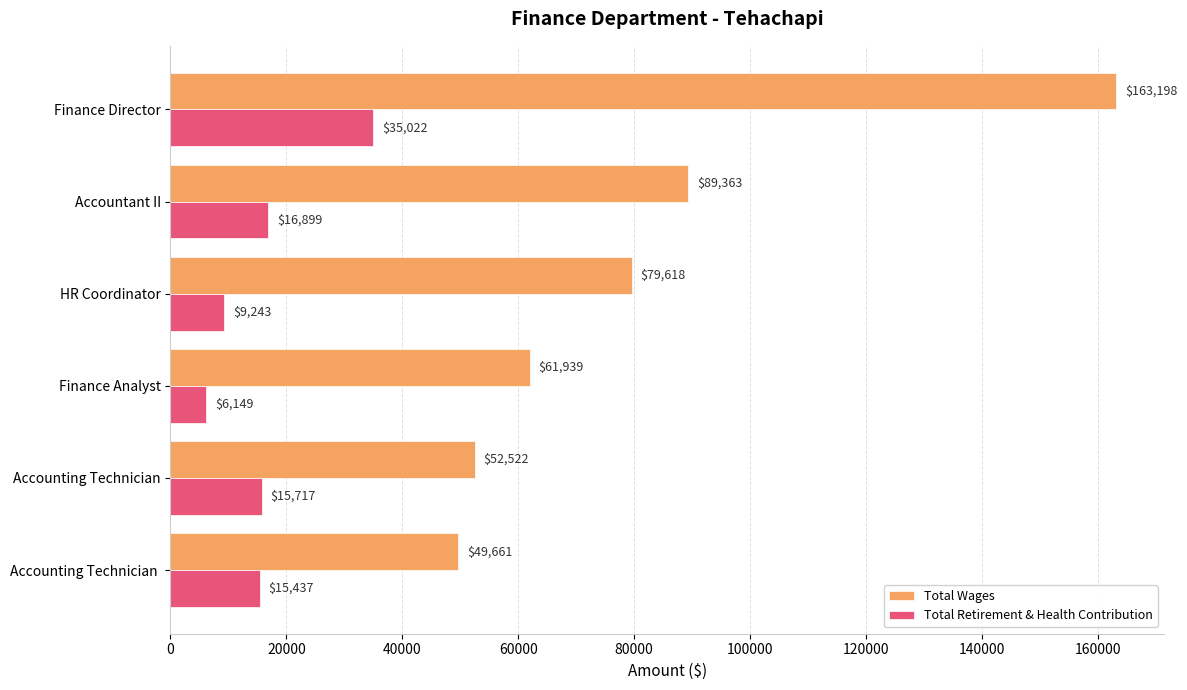

What is the difference between the maximum and minimum values in the Total Wages series?

113537